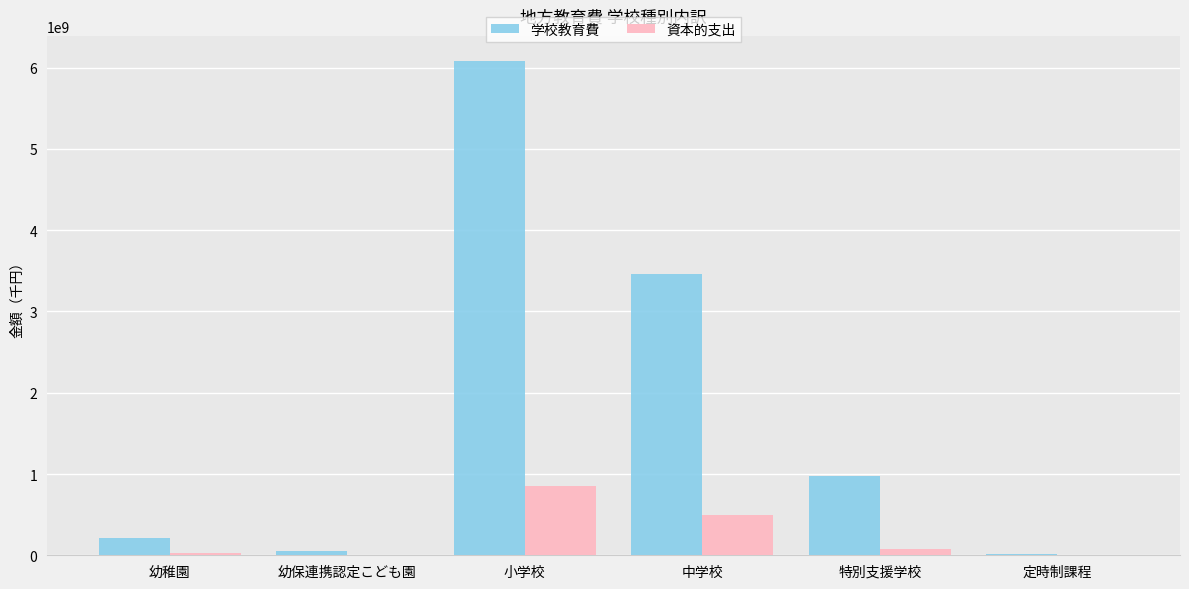

The value of 資本的支出 at 小学校 is 1234276540. True or false?

False